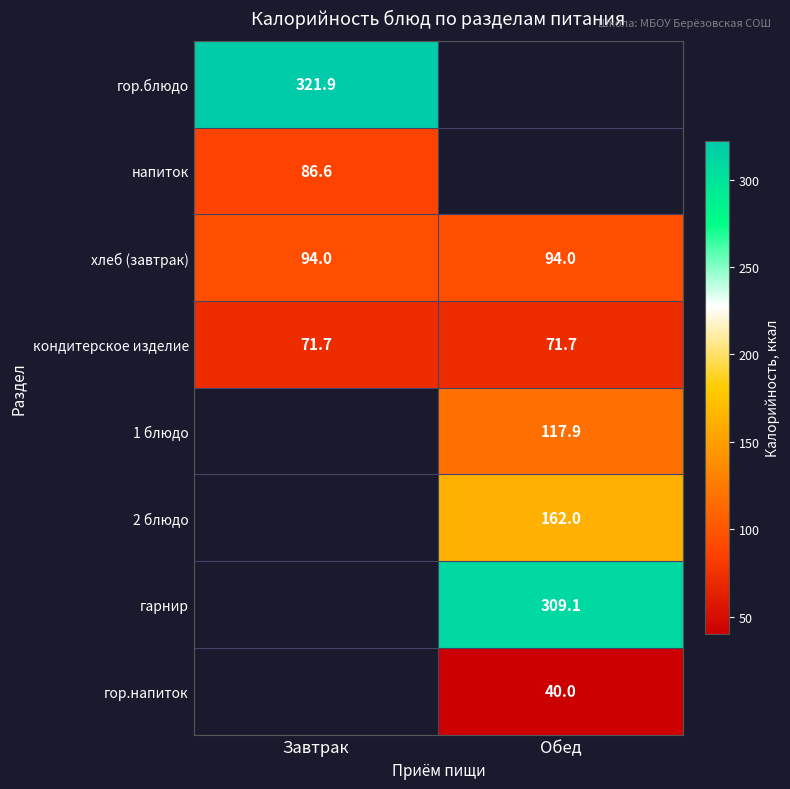

The кондитерское изделие series shows 104.0 at Обед. True or false?

False